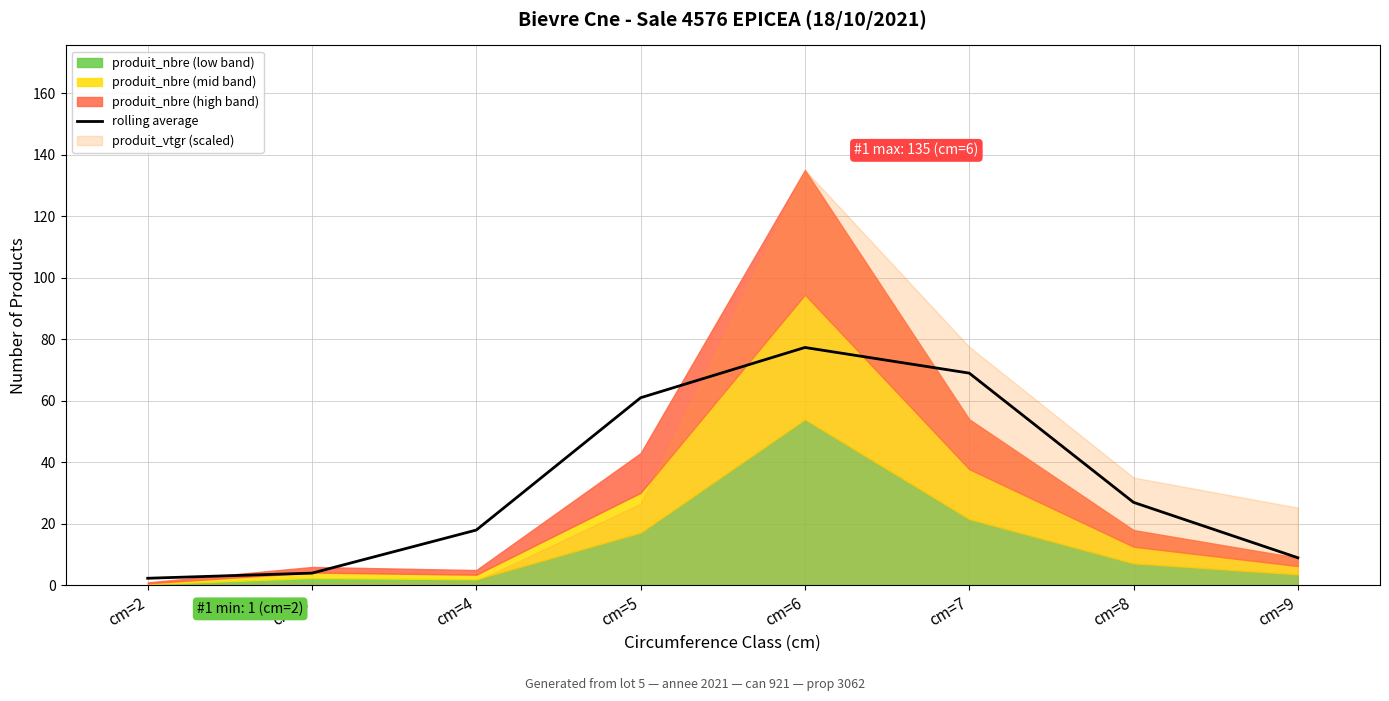

At which category does the chart reach its peak across all series?

cm=6